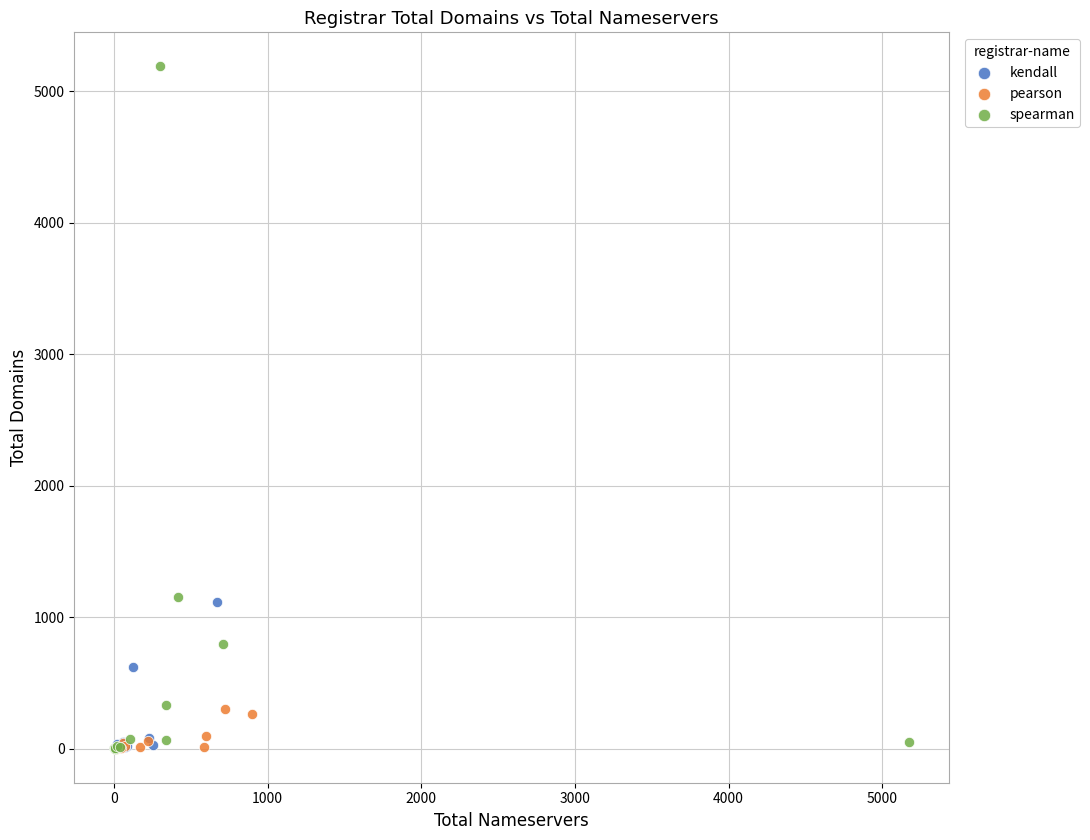

What are all the series names shown in the legend?

kendall, pearson, spearman